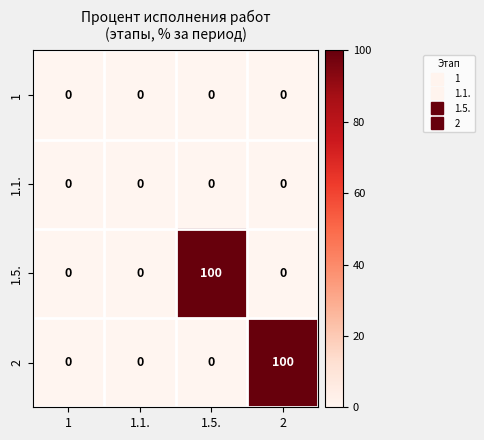

What is the highest value of the 1.5. series?

100